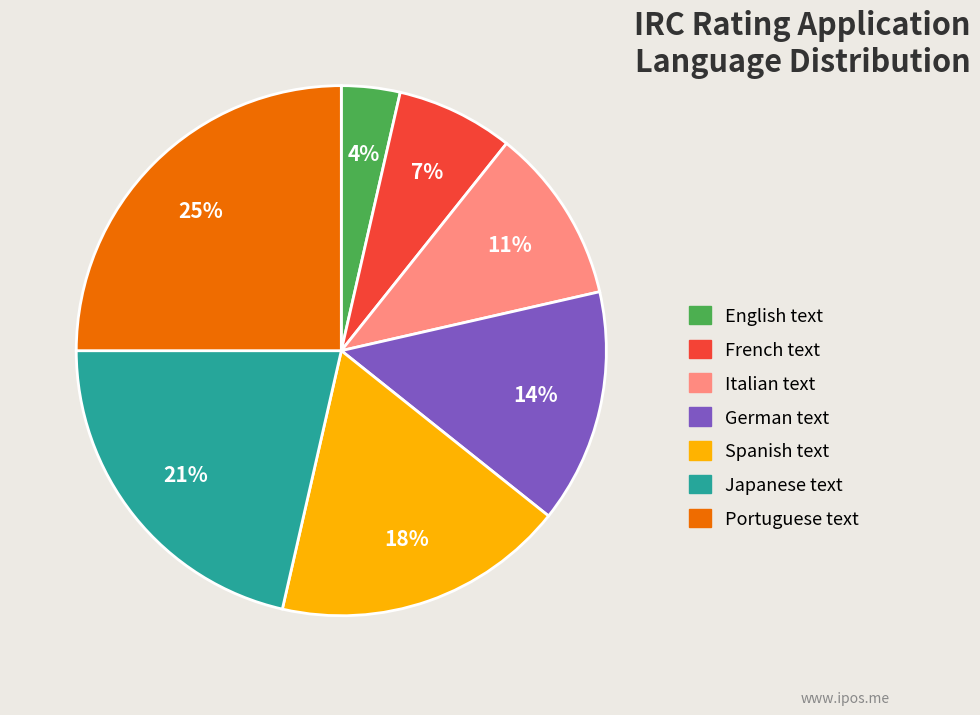

Between Italian text and Japanese text, which is larger?

Japanese text